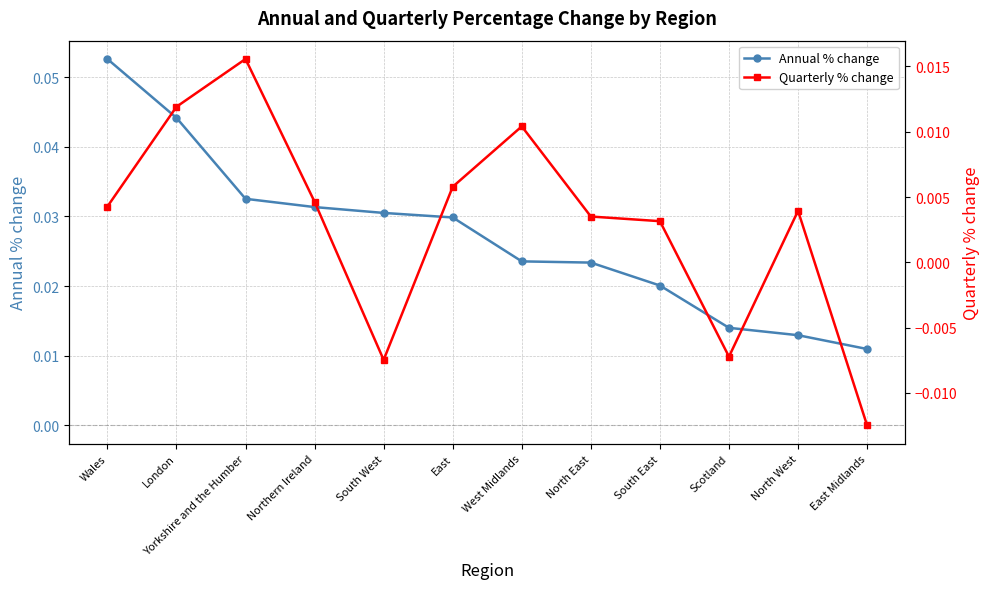

What are all the series names shown in the legend?

Annual % change, Quarterly % change